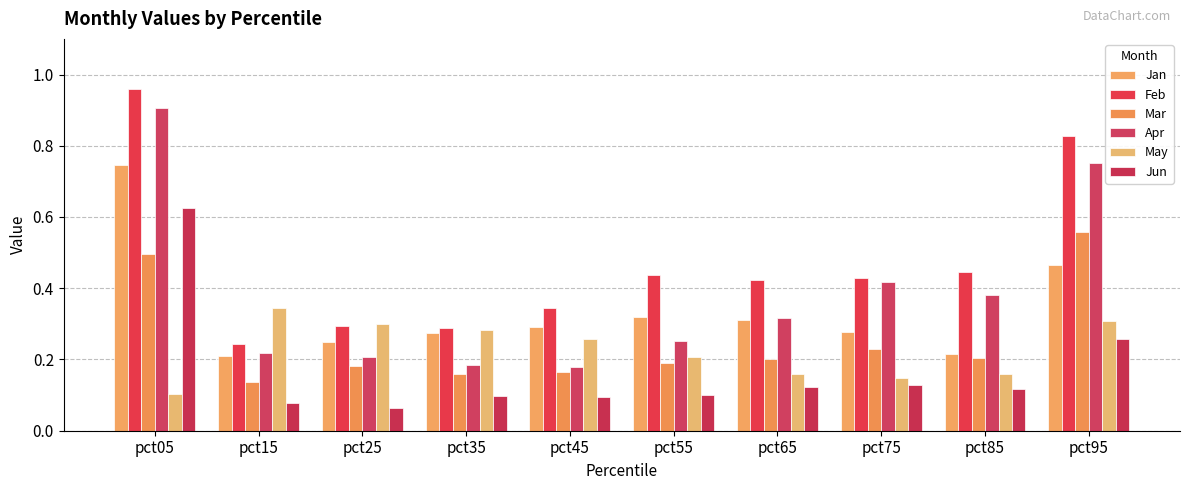

How many groups of bars are there?

10